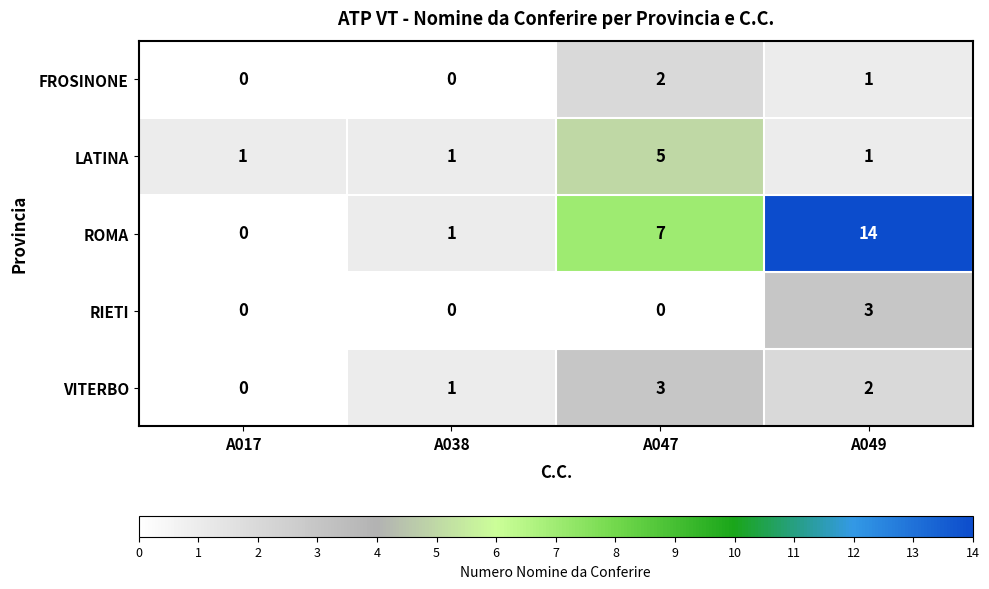

What is the difference between the maximum and minimum values in the ROMA series?

14